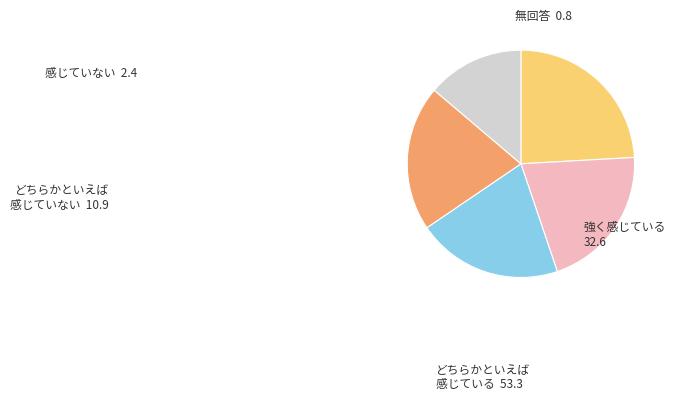

Is there a majority slice in this chart?

No